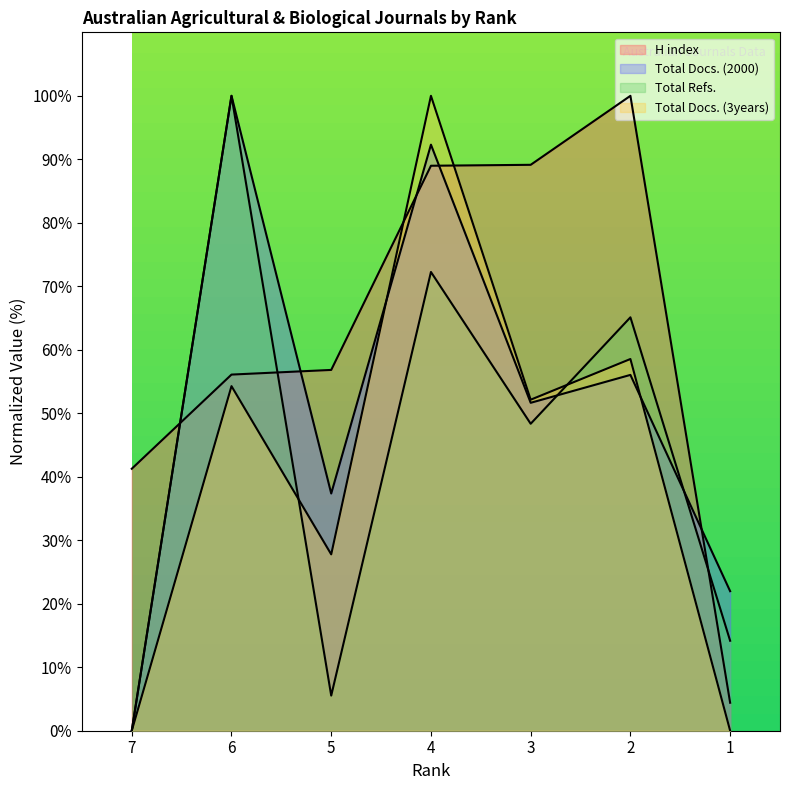

At which category does Total Refs. reach its first local peak?

6